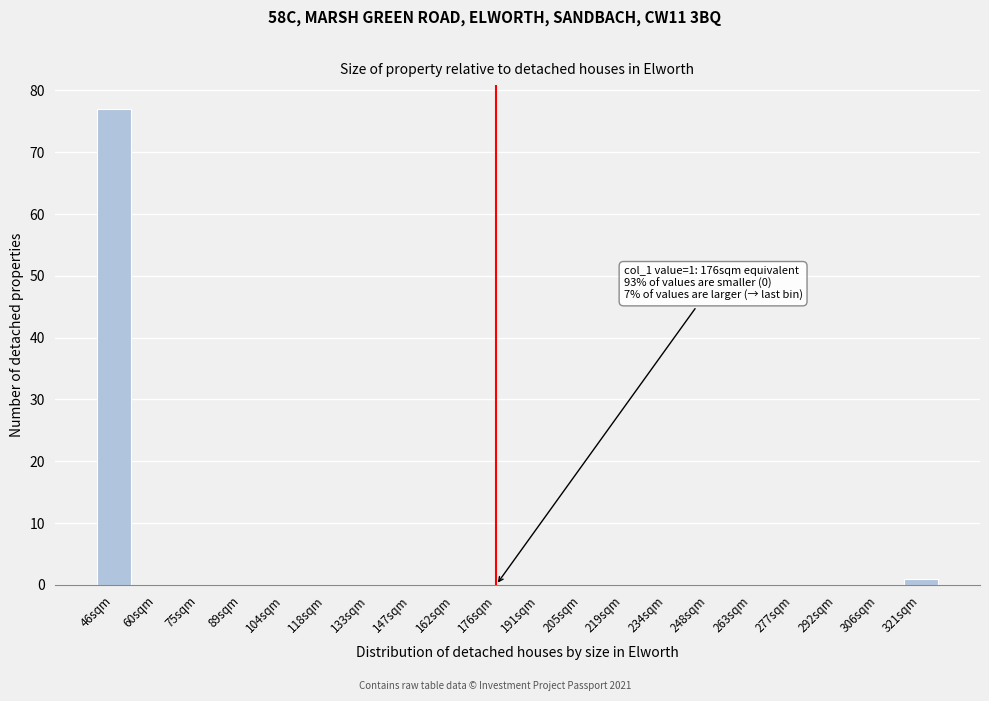

Reading left to right, extract all data points from this chart.

46sqm=77	60sqm=0	75sqm=0	89sqm=0	104sqm=0	118sqm=0	133sqm=0	147sqm=0	162sqm=0	176sqm=0	191sqm=0	205sqm=0	219sqm=0	234sqm=0	248sqm=0	263sqm=0	277sqm=0	292sqm=0	306sqm=0	321sqm=1